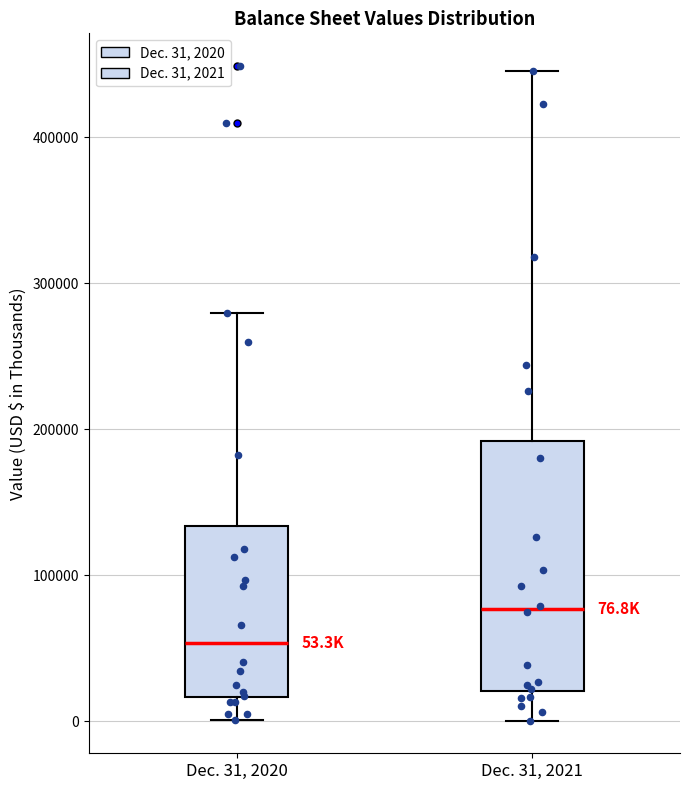

Which box's median line is the highest?

Dec. 31, 2021